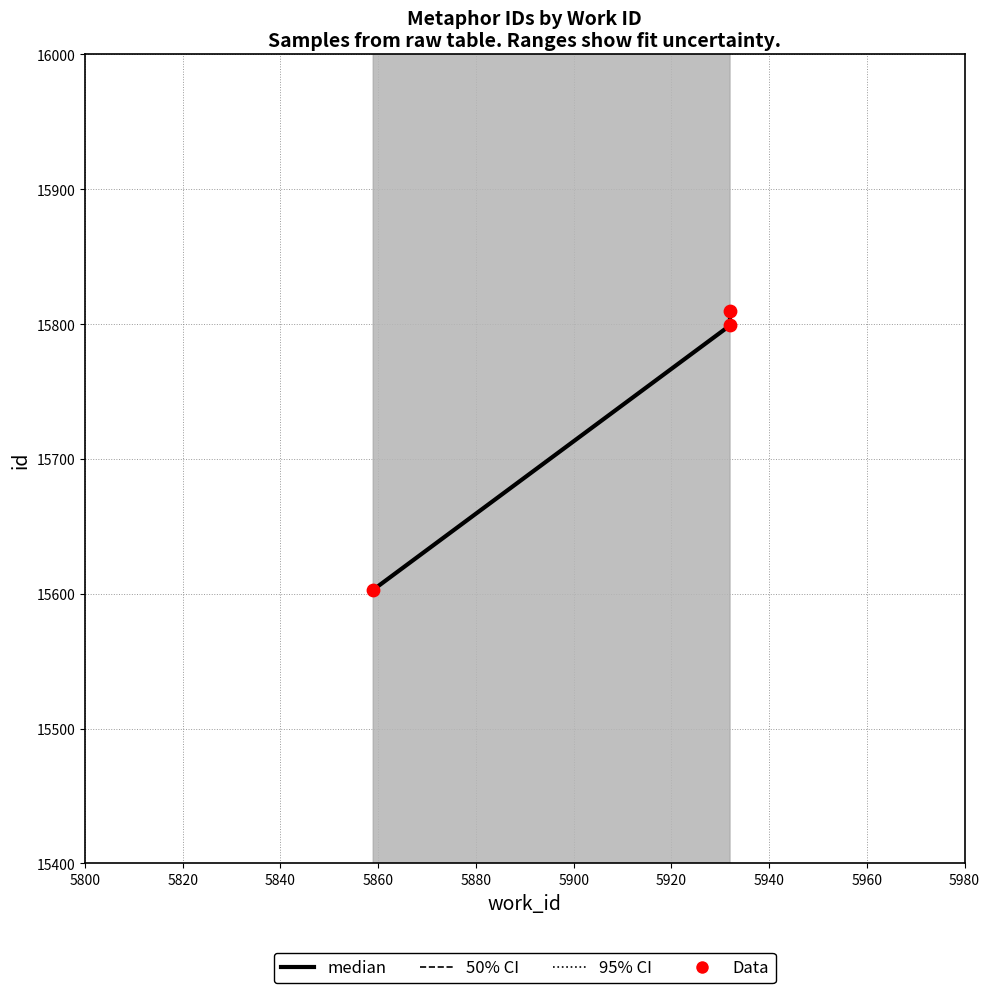

Which series has the largest Y range (max minus min)?

95% CI